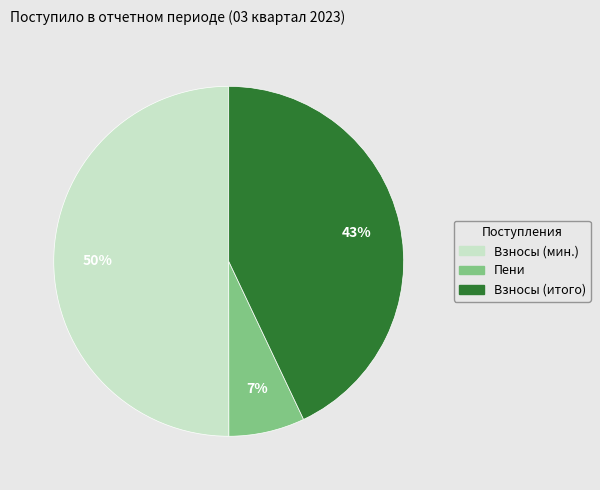

To the nearest percent, what is the average slice percentage?

33%